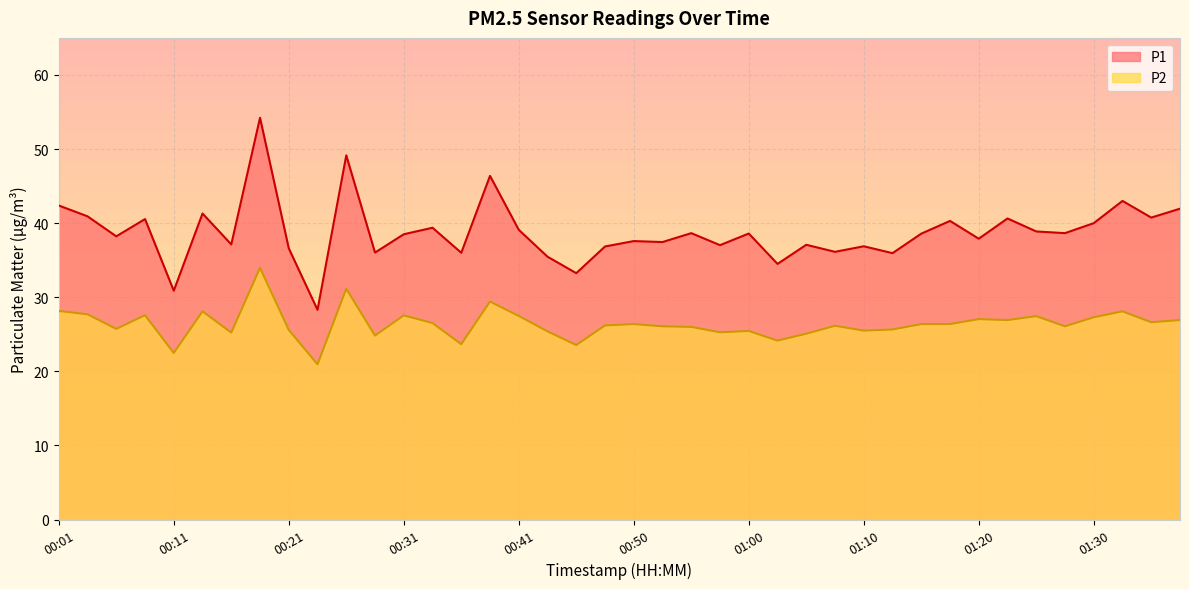

Reading left to right, list all the values displayed in this chart.

P1: 00:01=42.4	00:04=40.9	00:06=38.2	00:09=40.5	00:11=30.9	00:14=41.3	00:16=37.1	00:19=54.2	00:21=36.6	00:23=28.3	00:26=49.1	00:28=36.0	00:31=38.5	00:33=39.4	00:36=36.0	00:38=46.4	00:41=39.1	00:43=35.5	00:45=33.2	00:48=36.9	00:50=37.6	00:53=37.5	00:55=38.6	00:58=37.0	01:00=38.6	01:03=34.5	01:05=37.1	01:08=36.1	01:10=36.9	01:12=36.0	01:15=38.6	01:17=40.3	01:20=37.9	01:22=40.6	01:25=38.9	01:27=38.6	01:30=40.0	01:32=43.0	01:35=40.8	01:37=42.0
P2: 00:01=28.1	00:04=27.7	00:06=25.7	00:09=27.6	00:11=22.5	00:14=28.1	00:16=25.2	00:19=34.0	00:21=25.6	00:23=20.9	00:26=31.1	00:28=24.8	00:31=27.6	00:33=26.5	00:36=23.7	00:38=29.4	00:41=27.5	00:43=25.4	00:45=23.6	00:48=26.2	00:50=26.4	00:53=26.1	00:55=26.0	00:58=25.3	01:00=25.4	01:03=24.1	01:05=25.1	01:08=26.1	01:10=25.5	01:12=25.6	01:15=26.4	01:17=26.4	01:20=27.1	01:22=26.9	01:25=27.4	01:27=26.1	01:30=27.3	01:32=28.1	01:35=26.6	01:37=26.9